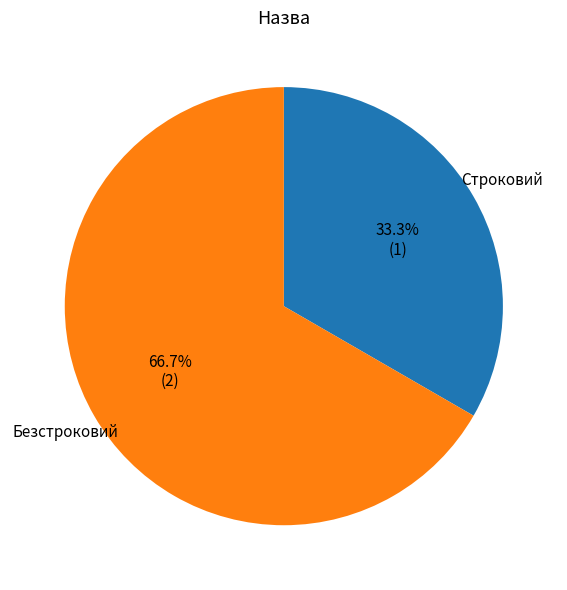

To the nearest percent, what is the difference between the largest and smallest slice percentages?

33%